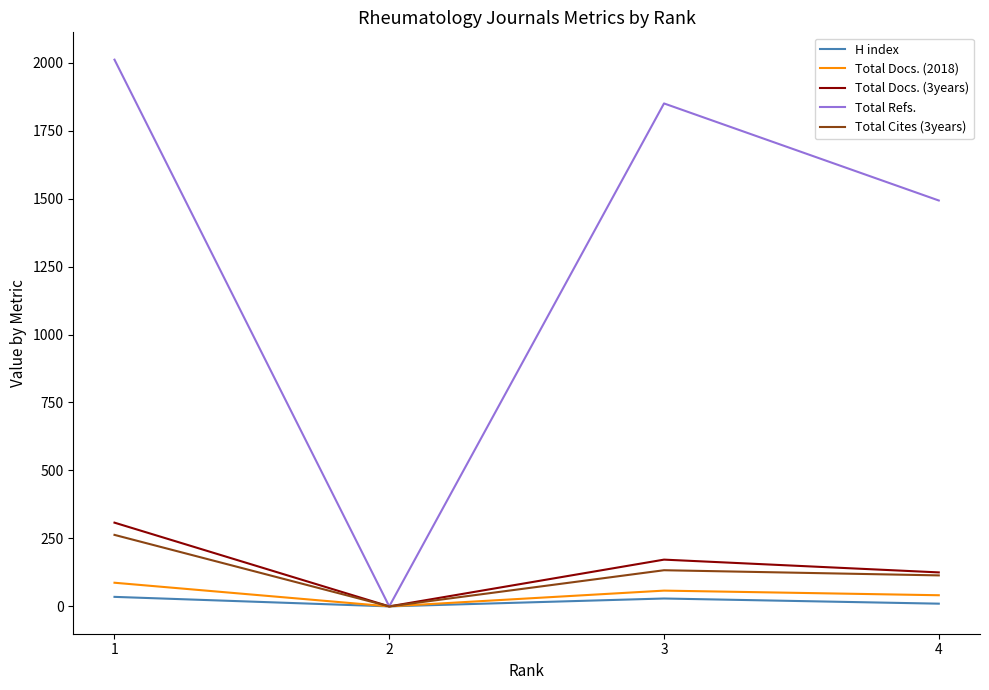

At which category does H index reach its first local valley?

2